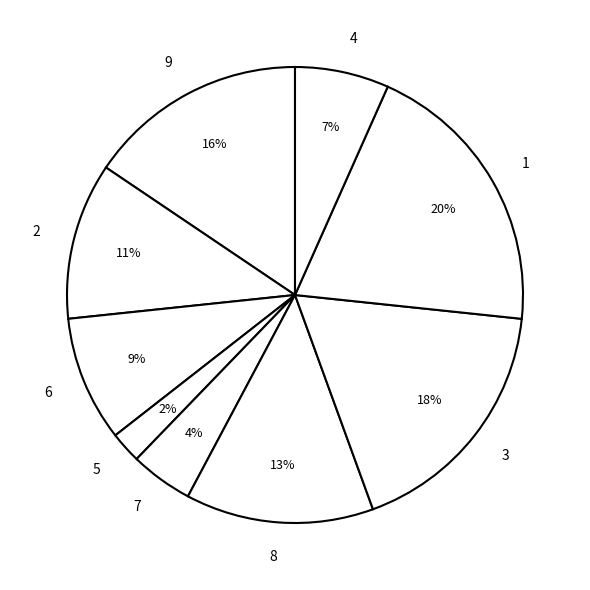

Is there a majority slice in this chart?

No